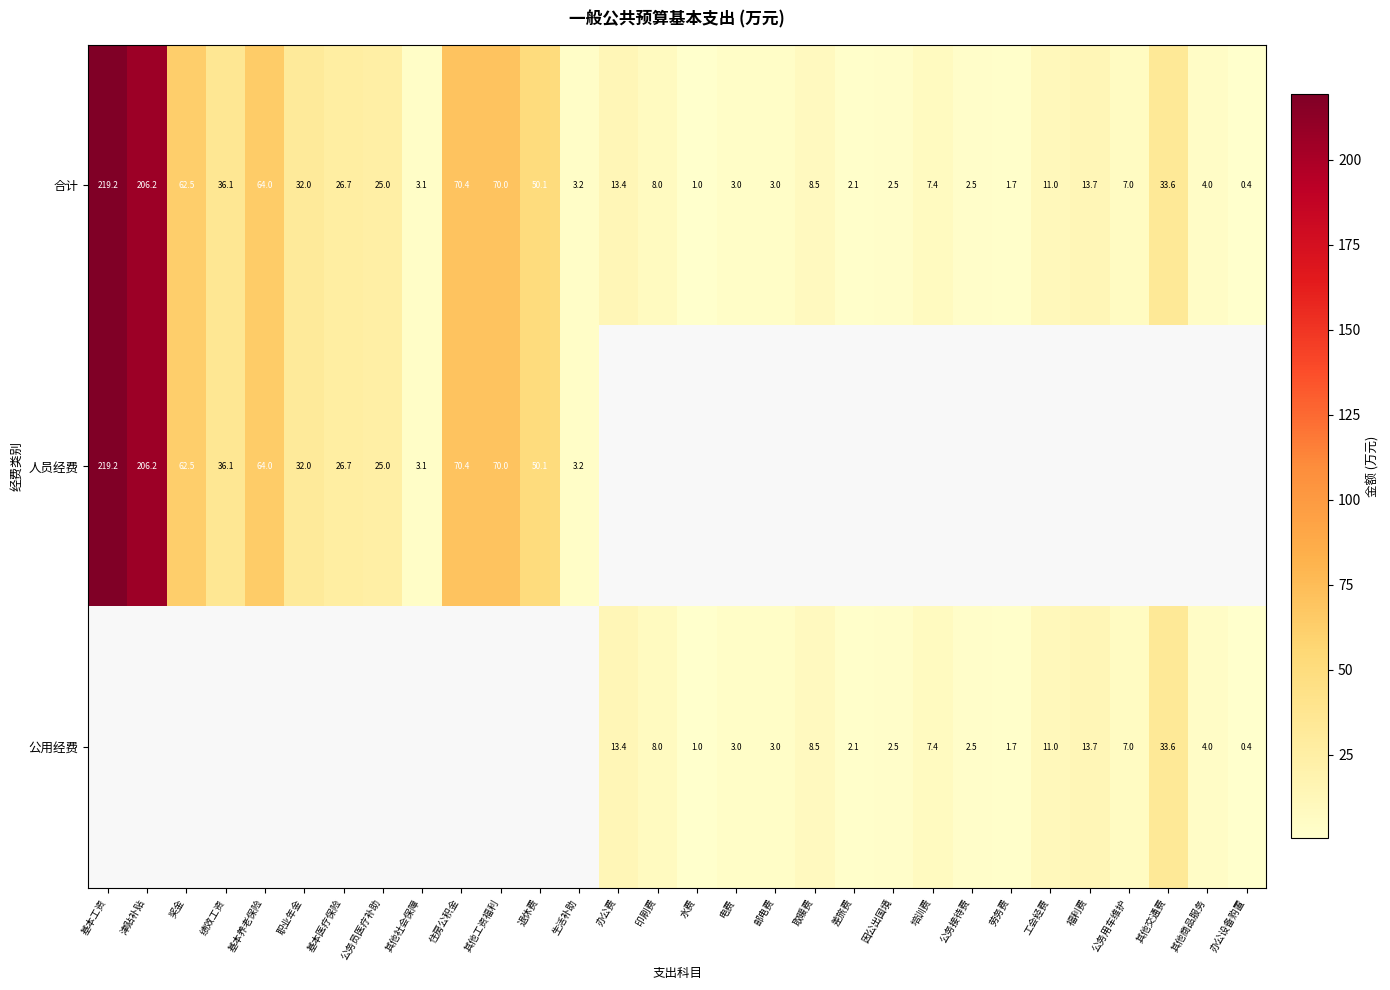

Count the number of categories in the chart.

30